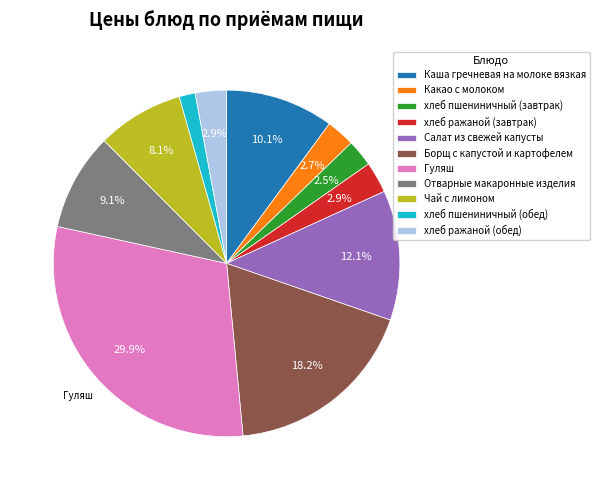

To the nearest percent, what is the average slice percentage?

9%